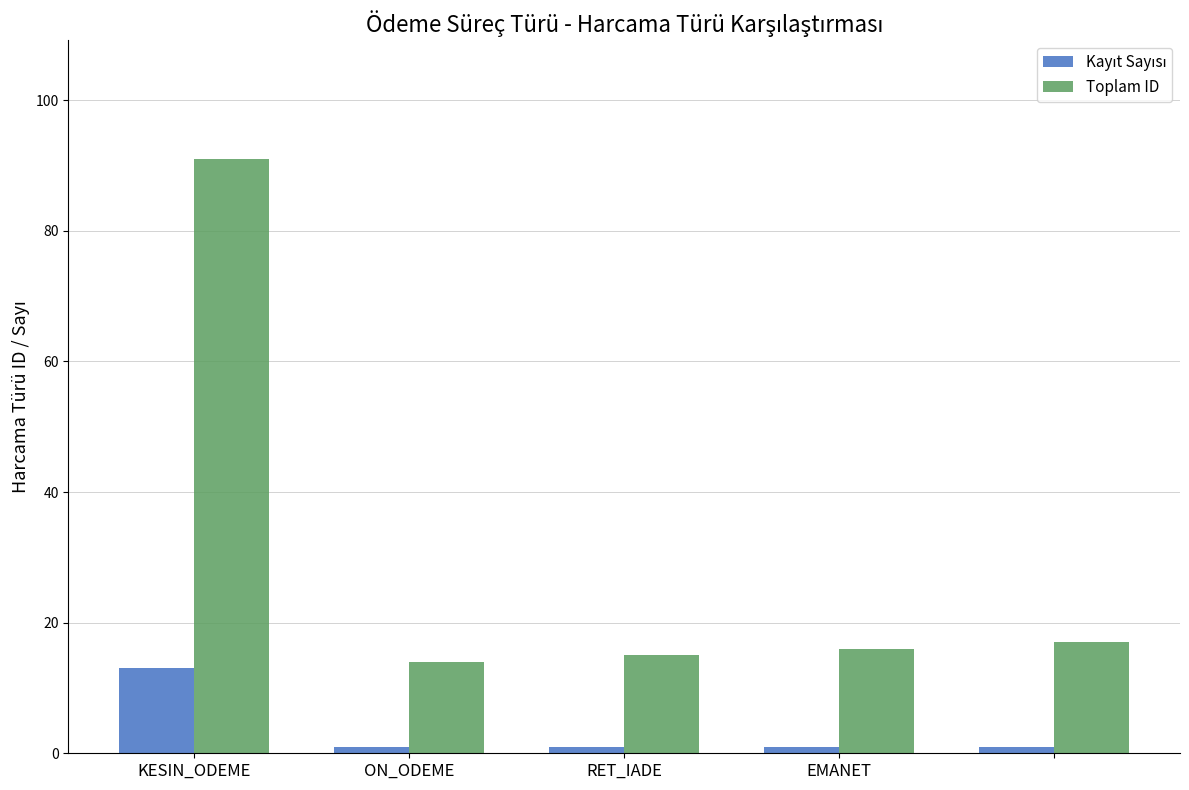

What is the greatest value displayed?

91